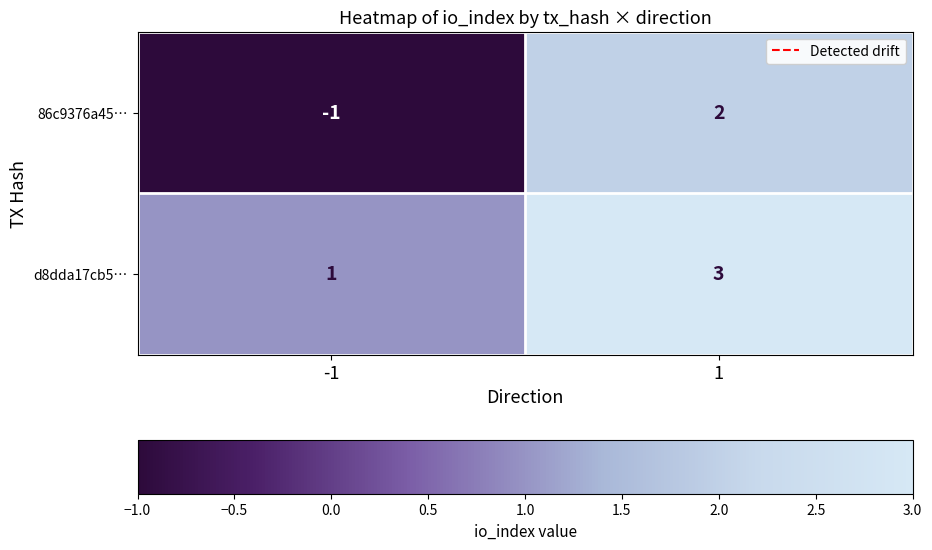

At -1, list the series in order from smallest to largest.

86c9376a45…, d8dda17cb5…